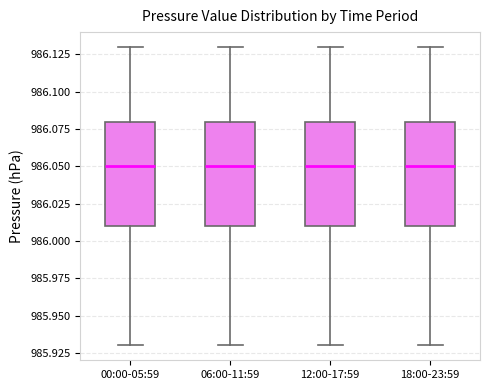

Reading left to right, read every box against the y-axis: the position of its median line, the range the box covers, and the ends of its whiskers. The values are not printed on the chart, so give them approximately, as read against the axis.

00:00-05:59: median 986.05, box 986.01 to 986.08, whiskers 985.93 to 986.13
06:00-11:59: median 986.05, box 986.01 to 986.08, whiskers 985.93 to 986.13
12:00-17:59: median 986.05, box 986.01 to 986.08, whiskers 985.93 to 986.13
18:00-23:59: median 986.05, box 986.01 to 986.08, whiskers 985.93 to 986.13